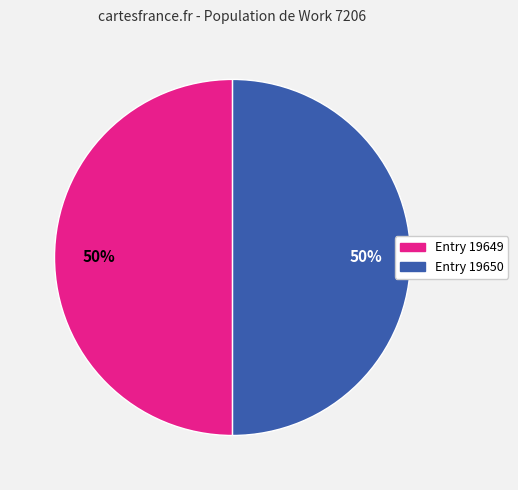

Combined, do Entry 19650 and Entry 19649 account for over 50%?

Yes